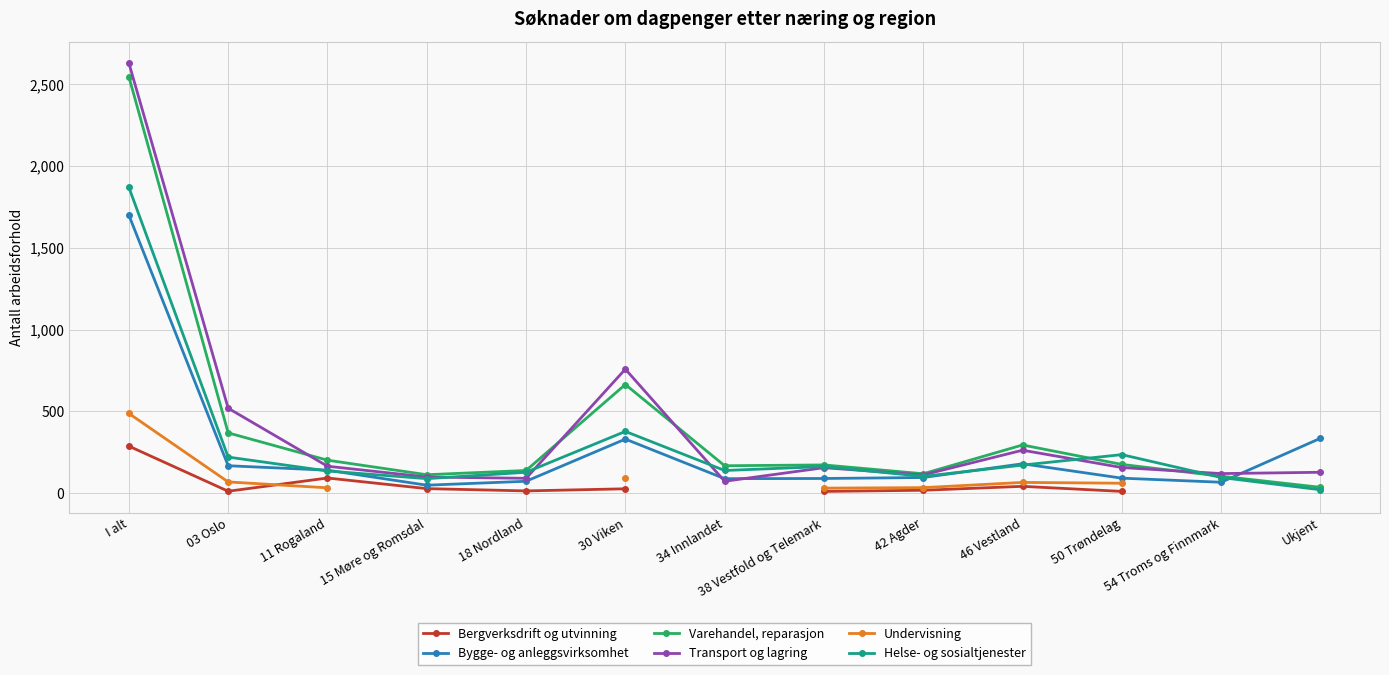

What are all the series names shown in the legend?

Bergverksdrift og utvinning, Bygge- og anleggsvirksomhet, Varehandel, reparasjon, Transport og lagring, Undervisning, Helse- og sosialtjenester